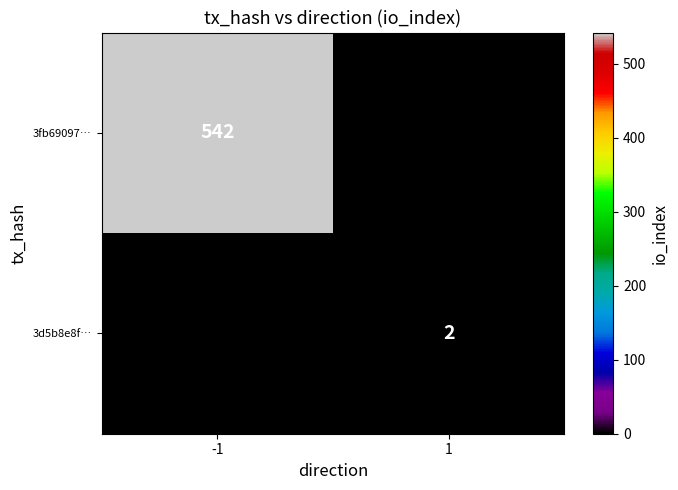

True or false: 3fb69097… has a value of 740 at -1.

False